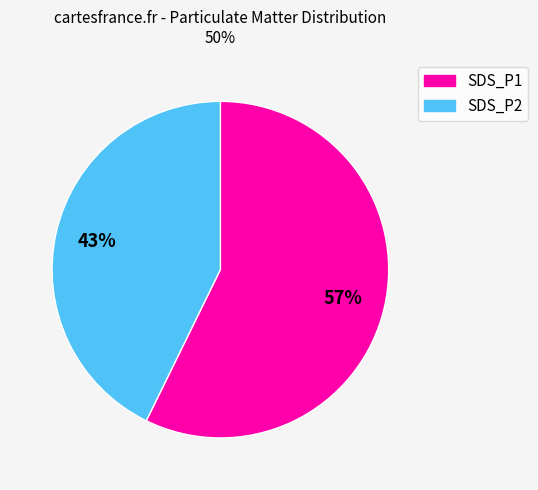

Is the sum of SDS_P2 and SDS_P1 greater than half?

Yes